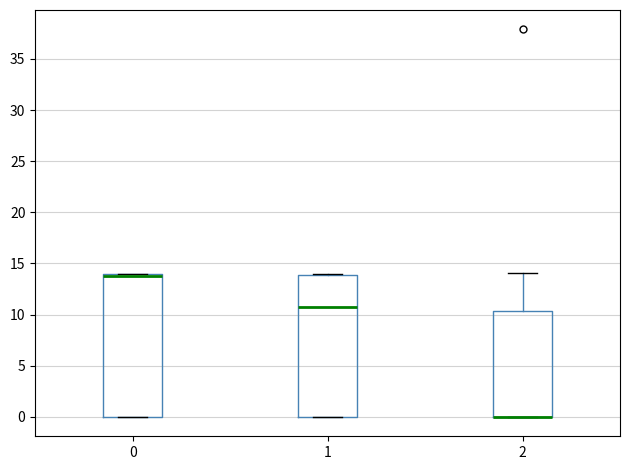

Where is the upper edge of the box at x = 0 on the y-axis? The values are not printed on the chart, so give them approximately, as read against the axis.

14.0